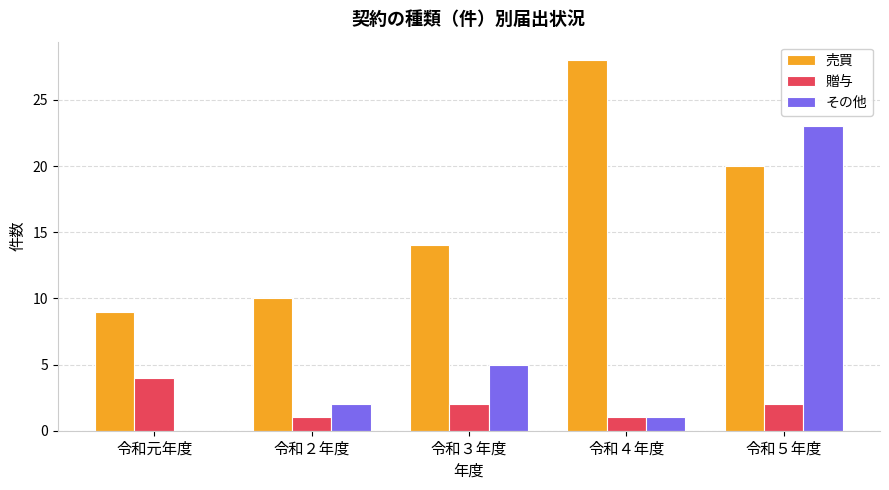

How many categories are shown in the chart?

5